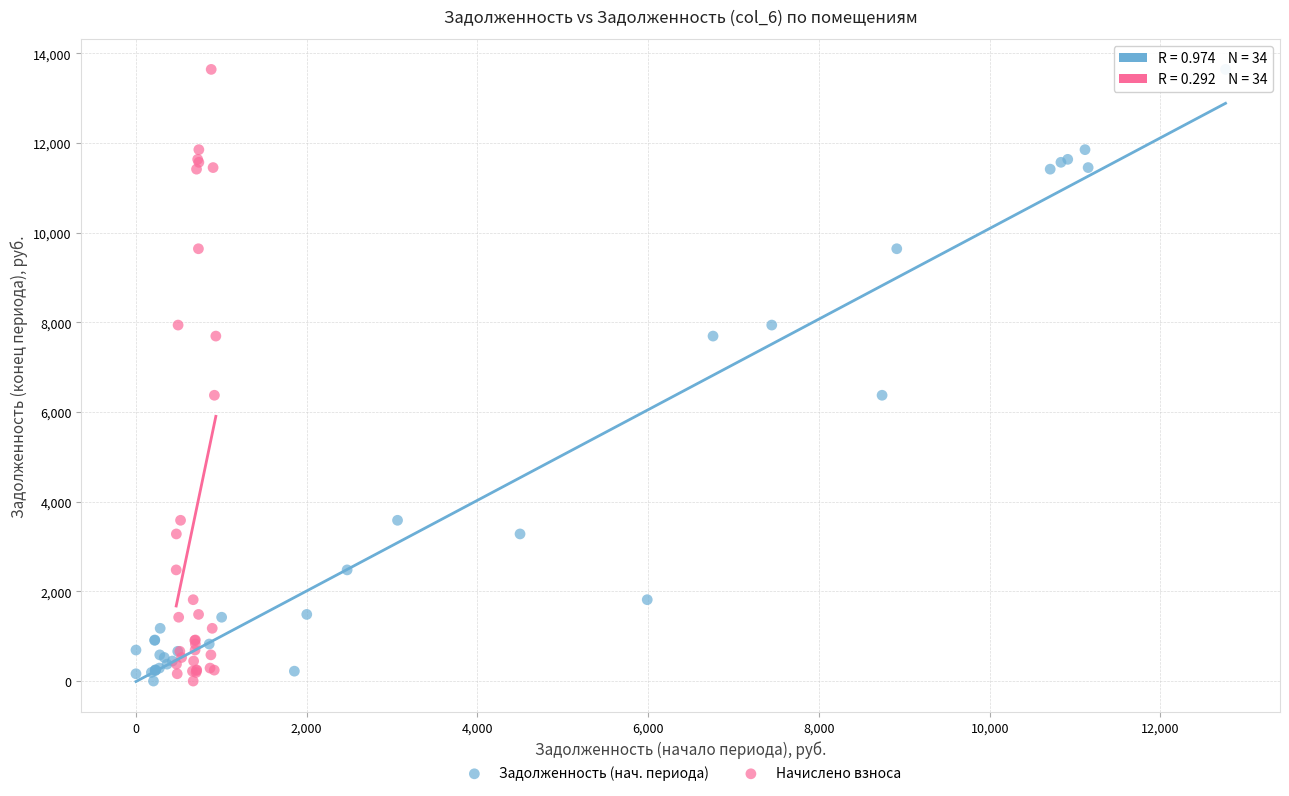

What are all the series names shown in the legend?

Задолженность (нач. периода), Начислено взноса